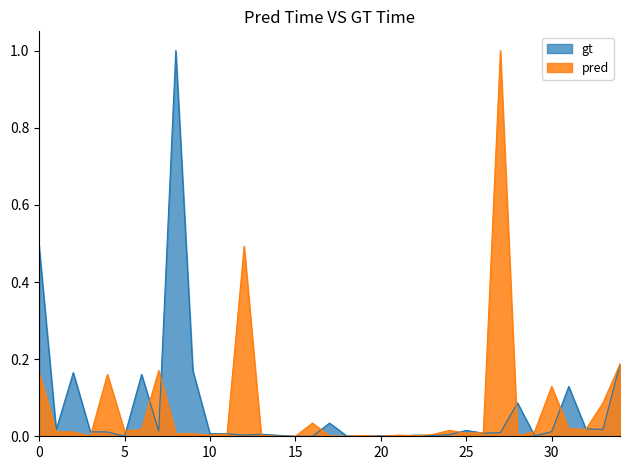

What is the label of the 18th point from the right?

17